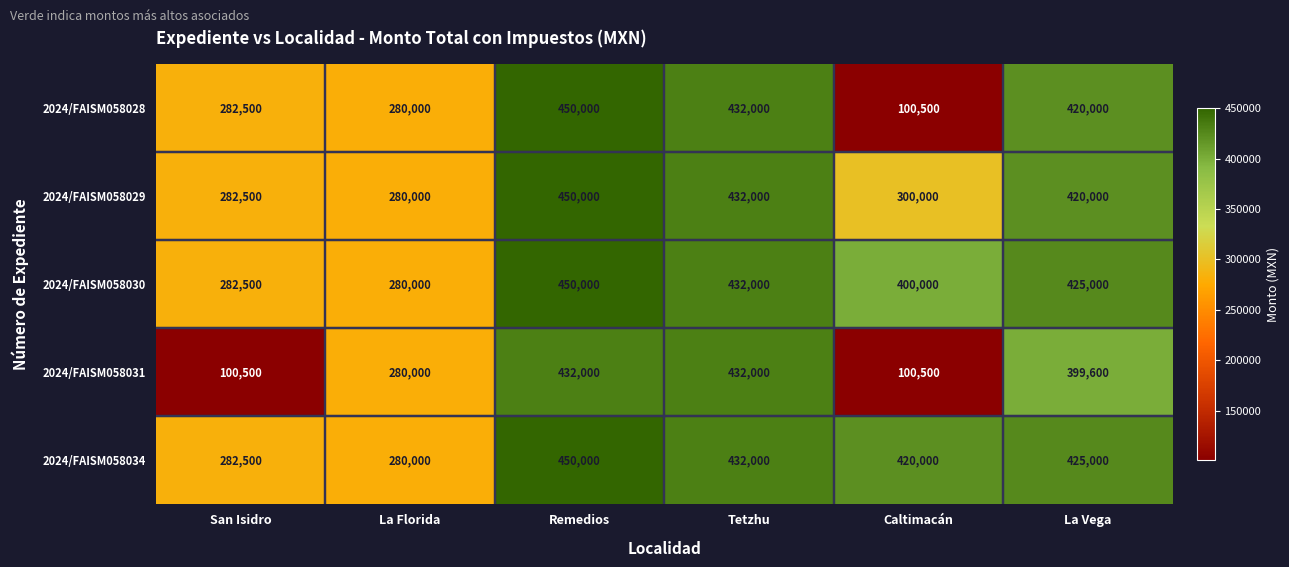

What is the difference between the maximum and second lowest values in the 2024/FAISM058028 series?

170000